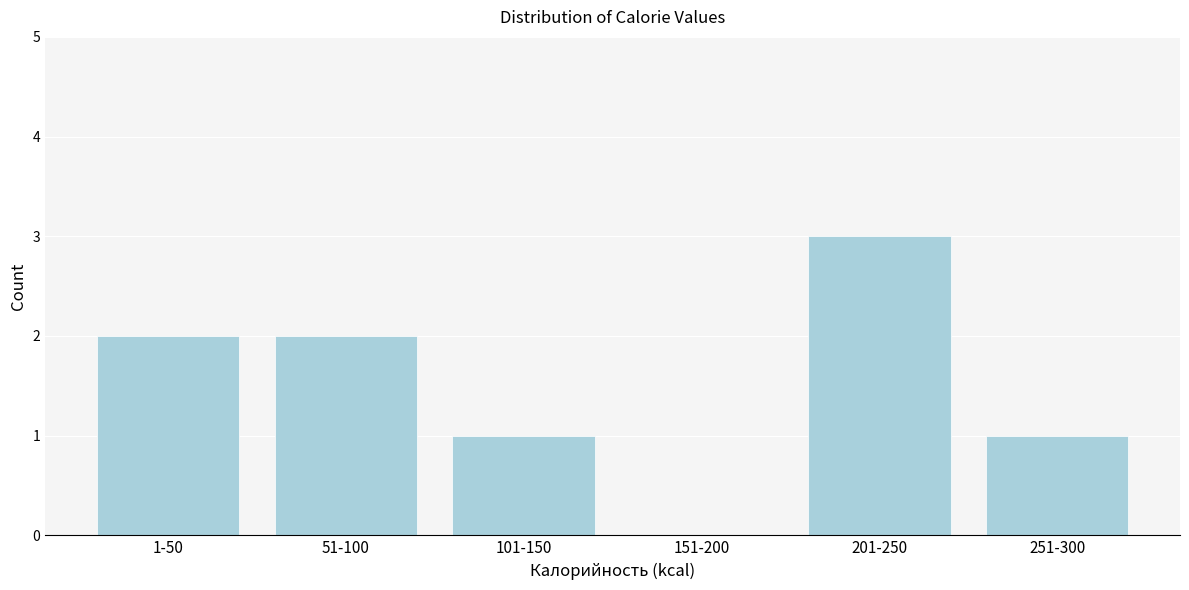

Reading left to right, what are all the values shown in this chart?

1-50=2	51-100=2	101-150=1	151-200=0	201-250=3	251-300=1